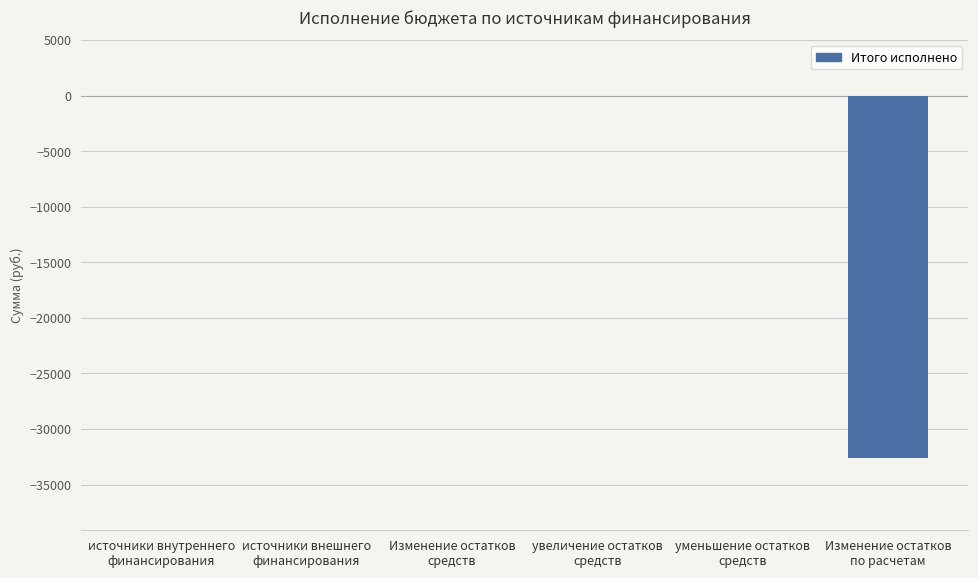

What is the sum of all values?

-32594.4